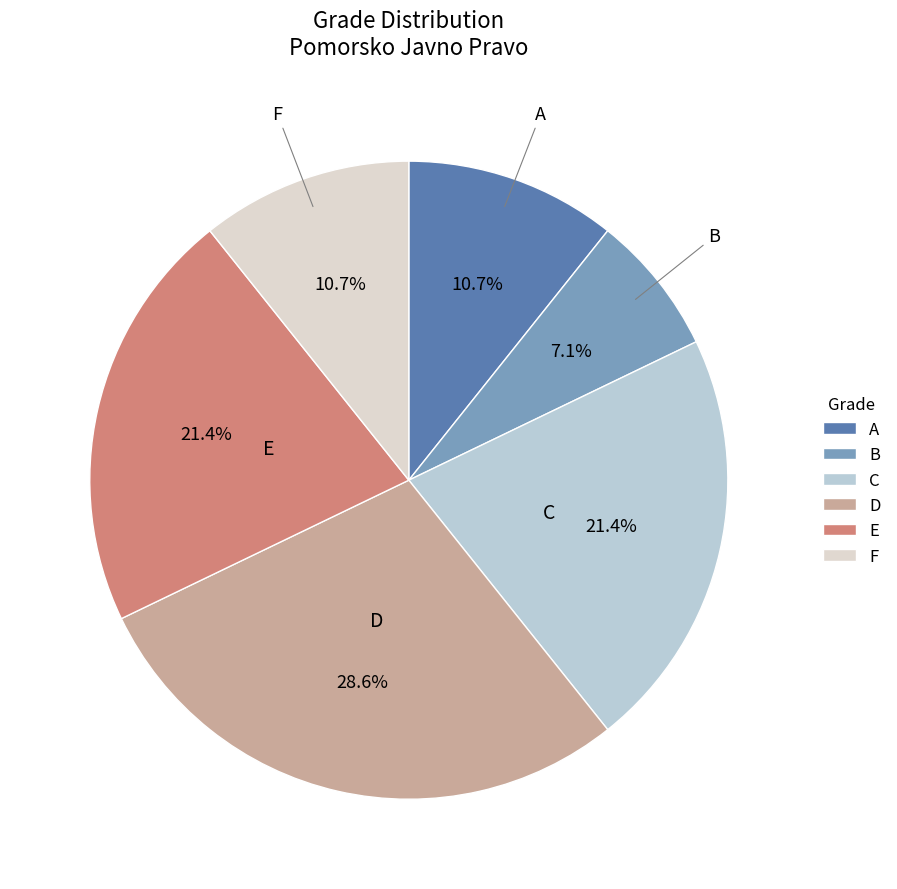

Does D represent more than half of the total?

No